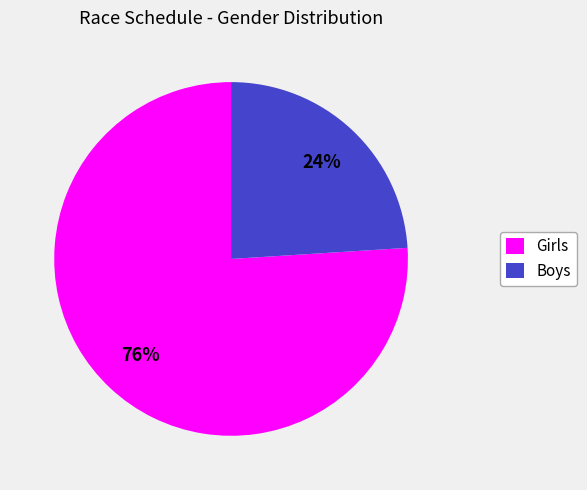

Which category has the smallest portion of the pie?

Boys